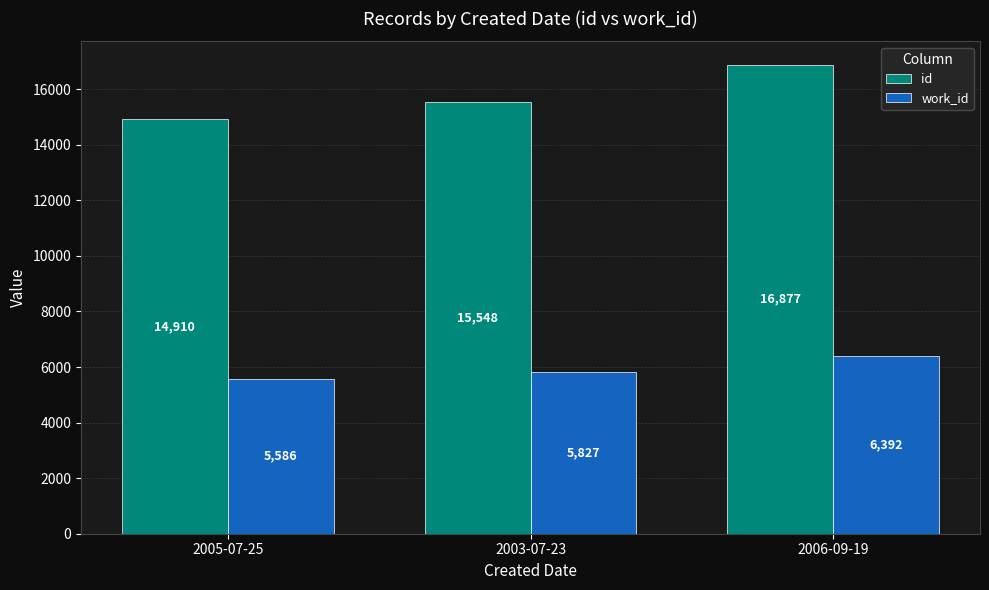

At which category does the chart reach its minimum across all series?

2005-07-25